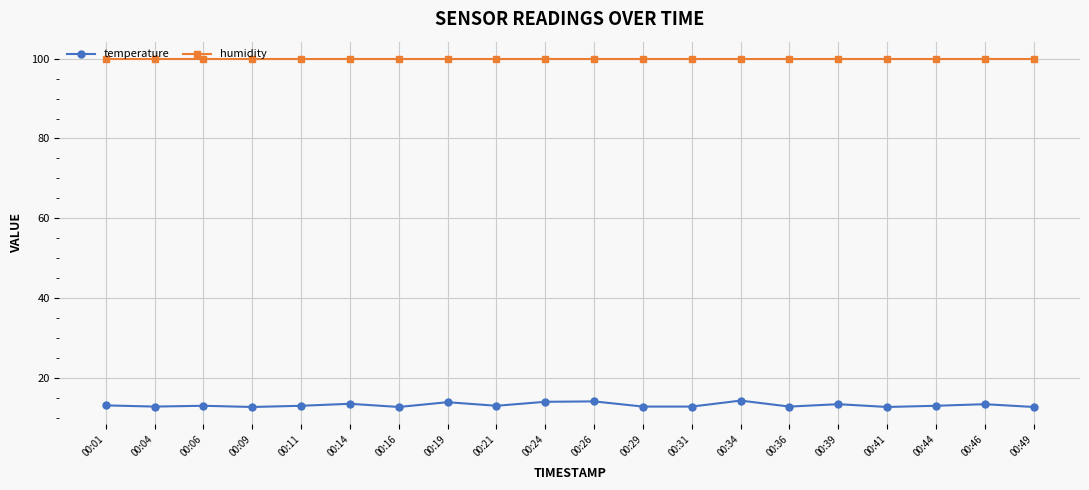

True or false: temperature and humidity cross at least once.

False